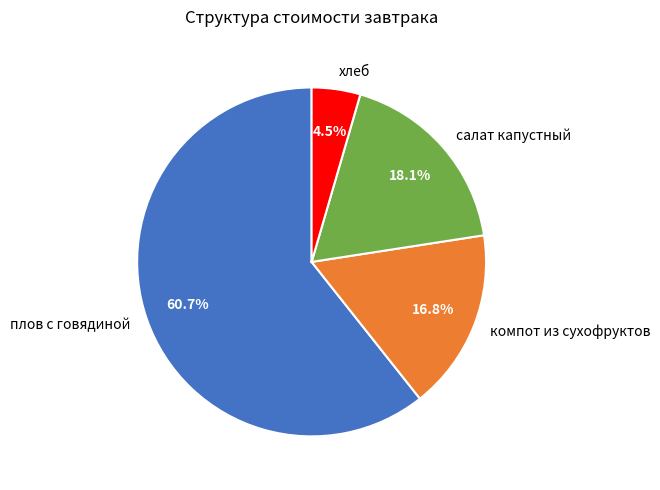

Which category has the smallest portion of the pie?

хлеб